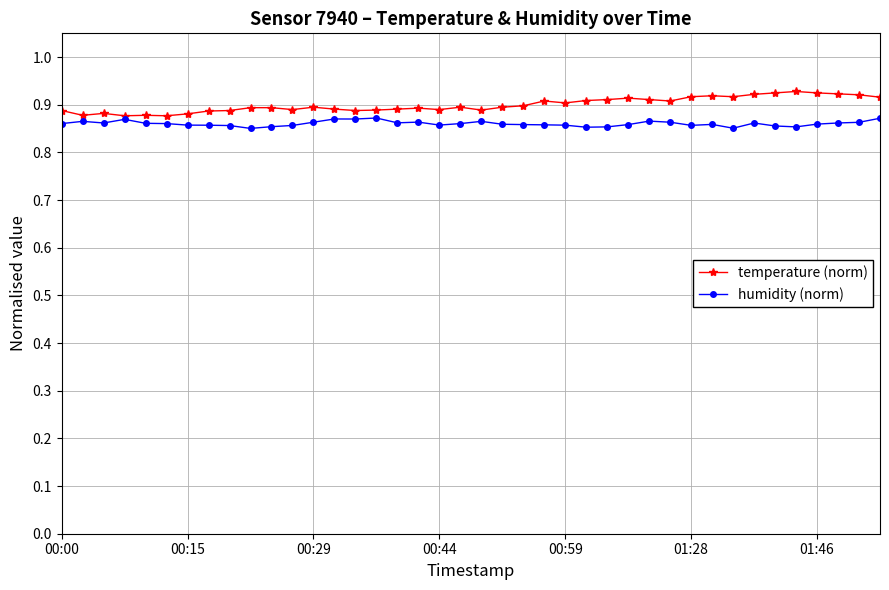

List the series in order of their peak value, lowest first.

humidity (norm), temperature (norm)